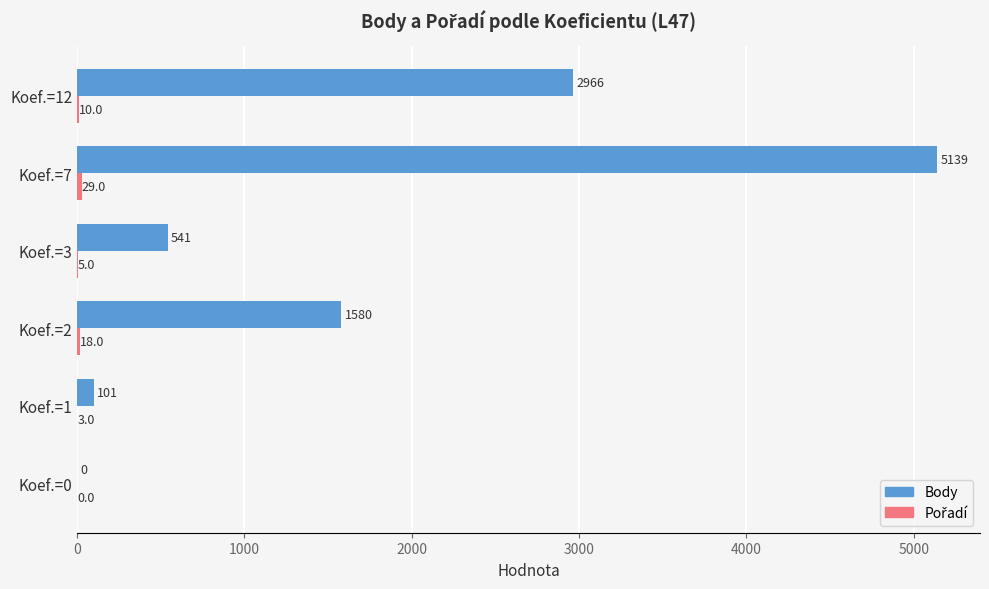

The Body series shows 1295 at Koef.=12. True or false?

False